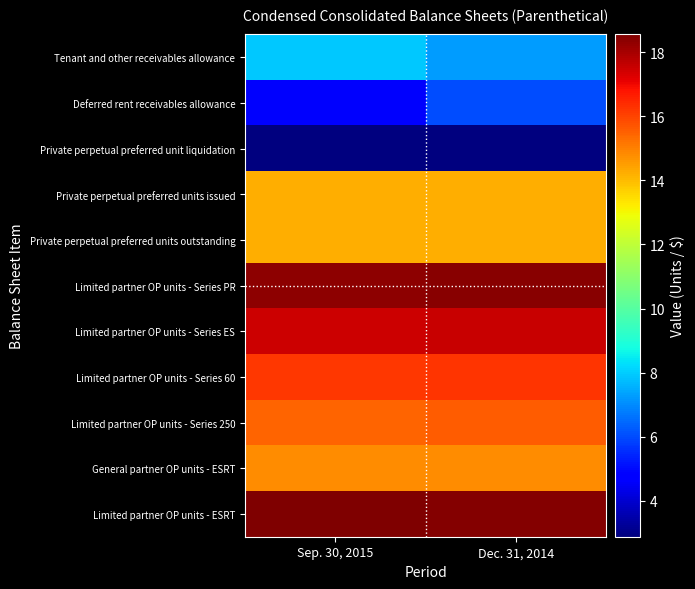

Count the number of data series in this chart.

11